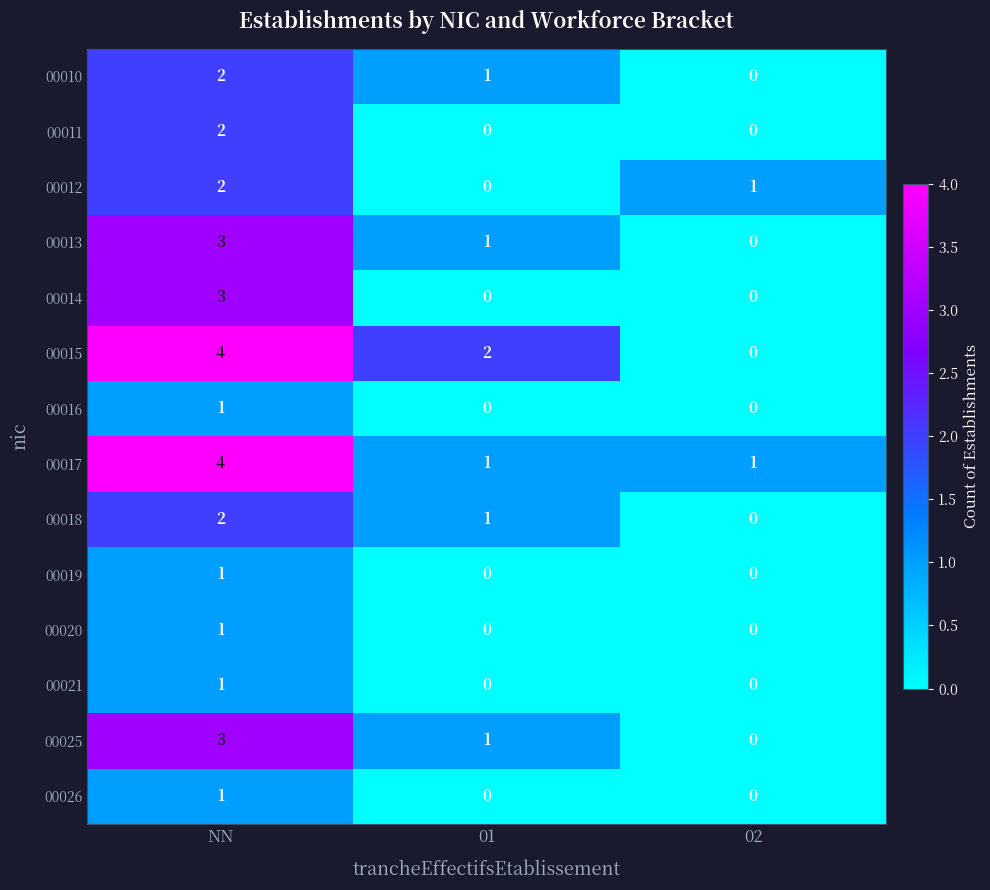

At which category is the sum across all series the highest?

NN